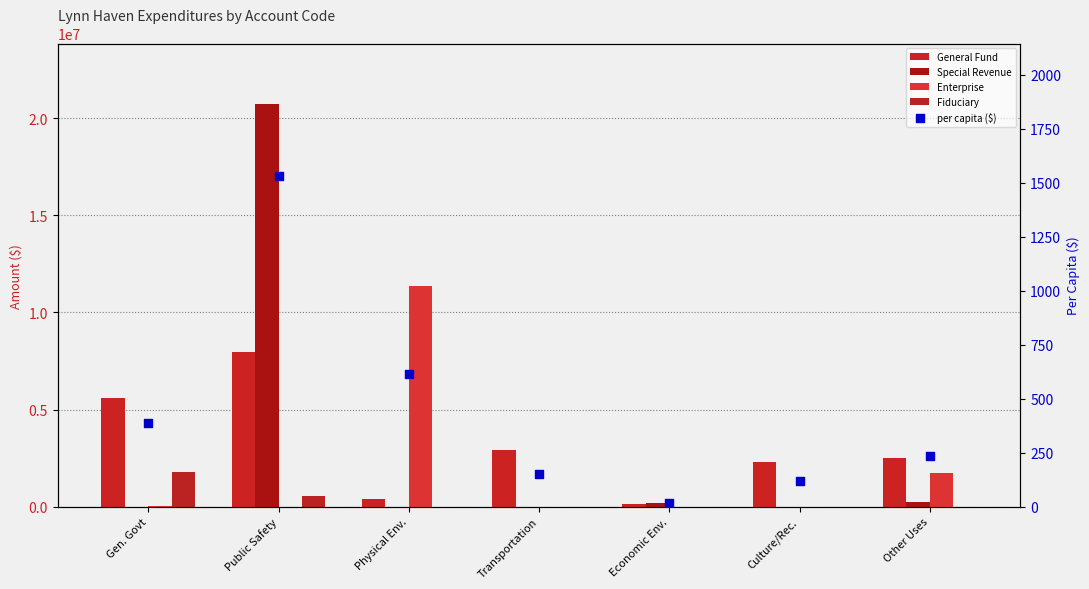

Is the value of Enterprise at Other Uses greater than the value of per capita ($) at Physical Env.?

Yes